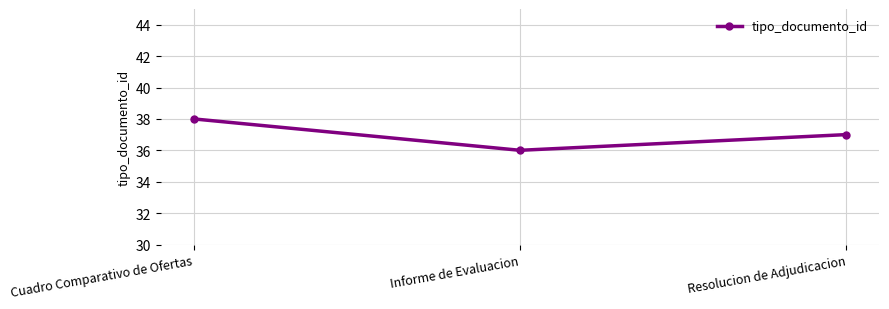

Reading right to left, what are all the values shown in this chart?

Resolucion de Adjudicacion=37	Informe de Evaluacion=36	Cuadro Comparativo de Ofertas=38